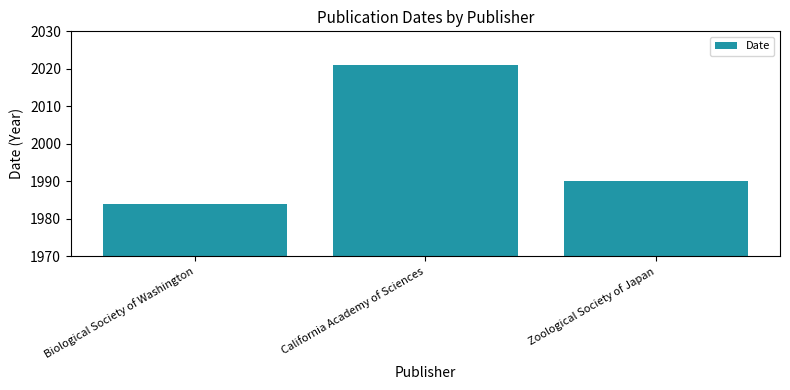

What is the ratio of the value at Biological Society of Washington to the value at Zoological Society of Japan?

1.0